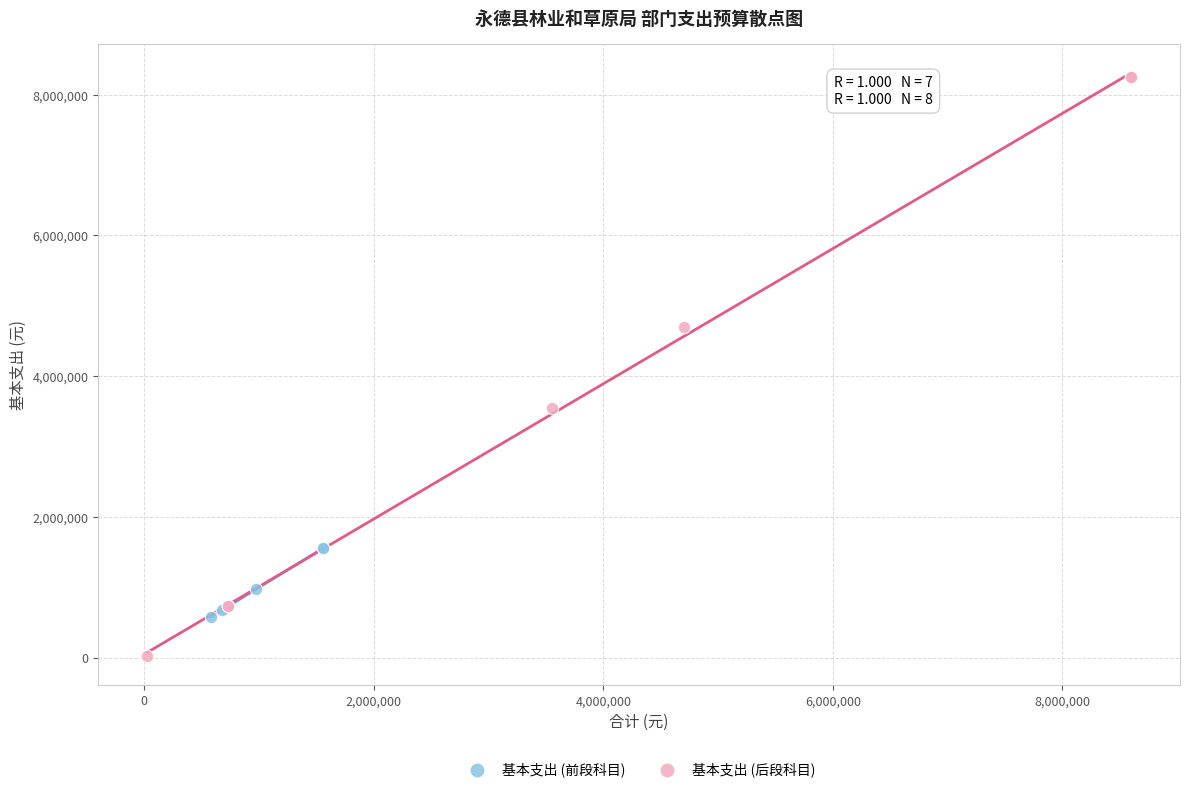

Which series contains the lowest Y value?

基本支出 (后段科目)